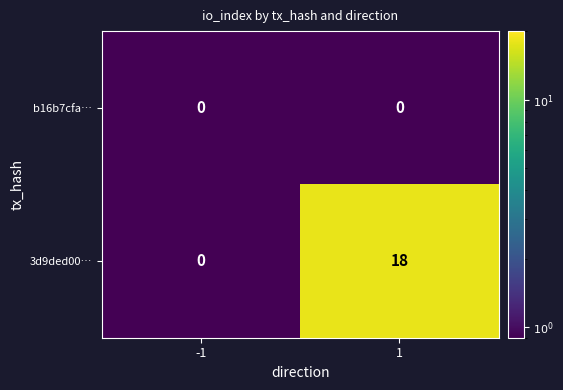

Reading left to right, what are all the values shown in this chart?

b16b7cfa…: 0	0
3d9ded00…: 0	18